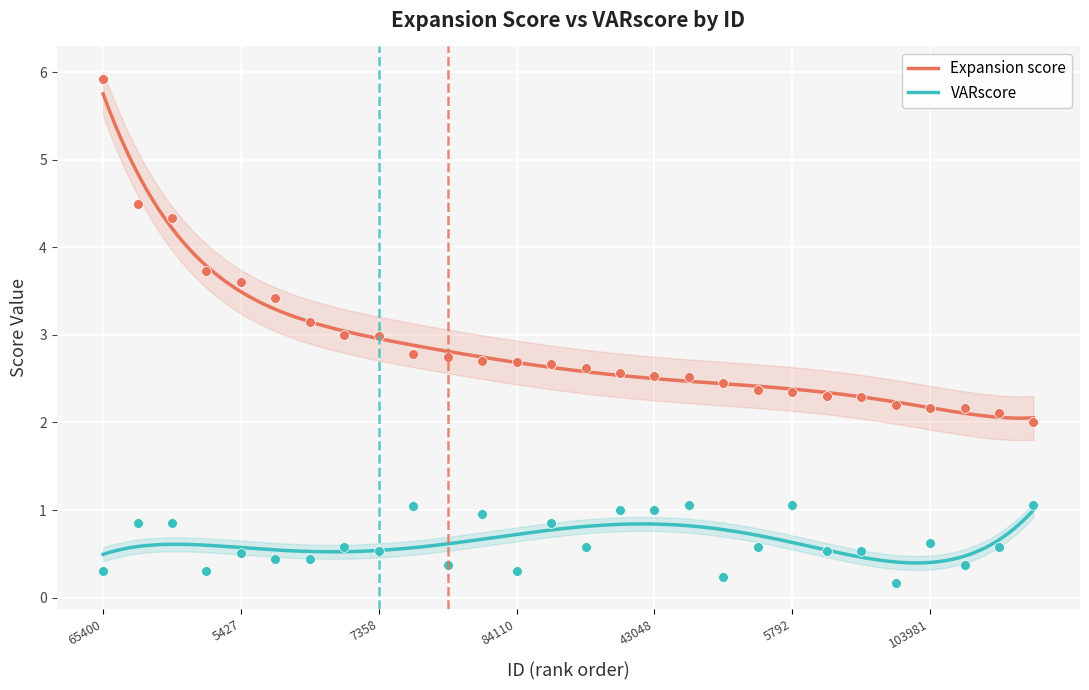

What are all the series names shown in the legend?

Expansion score, VARscore